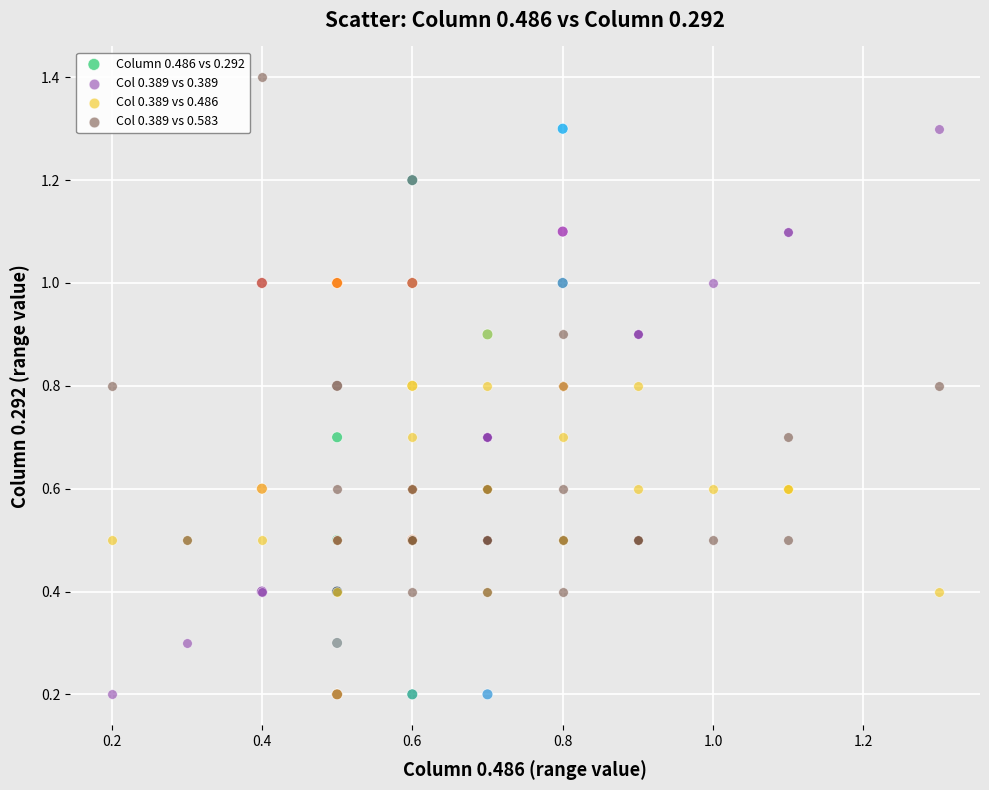

Which series reaches the maximum Y coordinate?

Col 0.389 vs 0.583